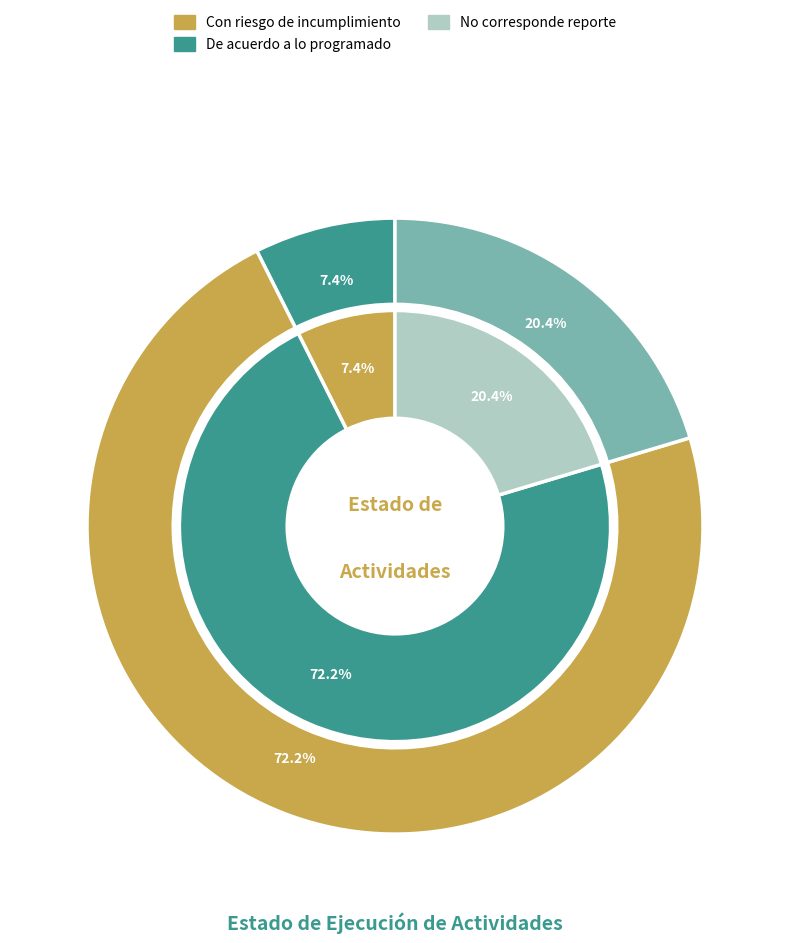

To the nearest percent, what is the average slice percentage?

33%